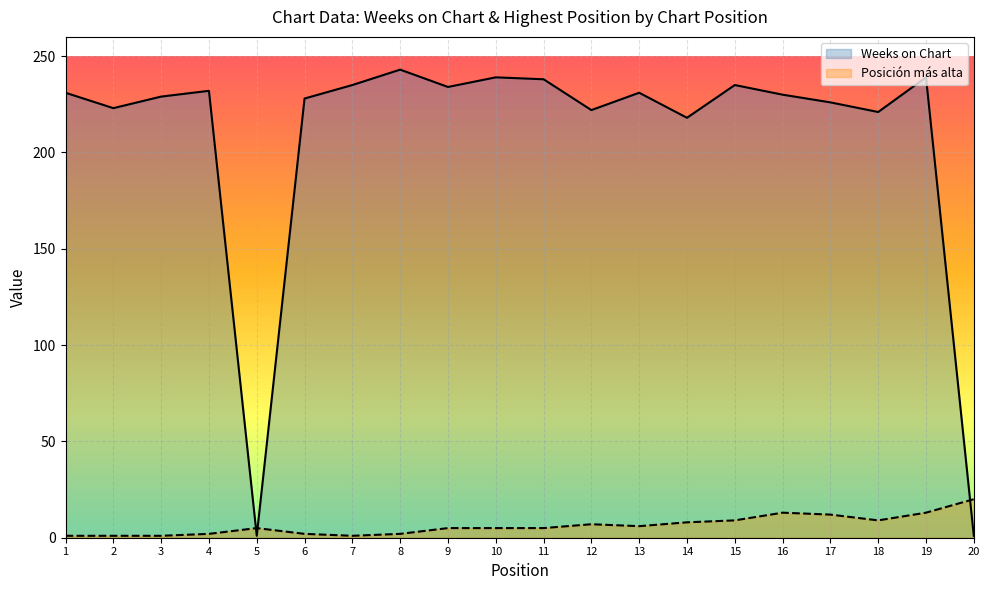

What is the total value across all series at 7?

236